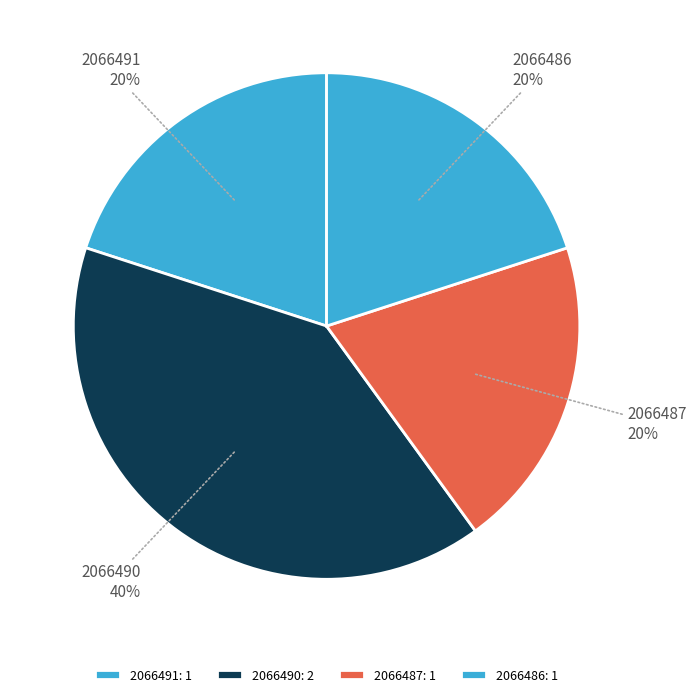

To the nearest percent, what is the average slice percentage?

25%